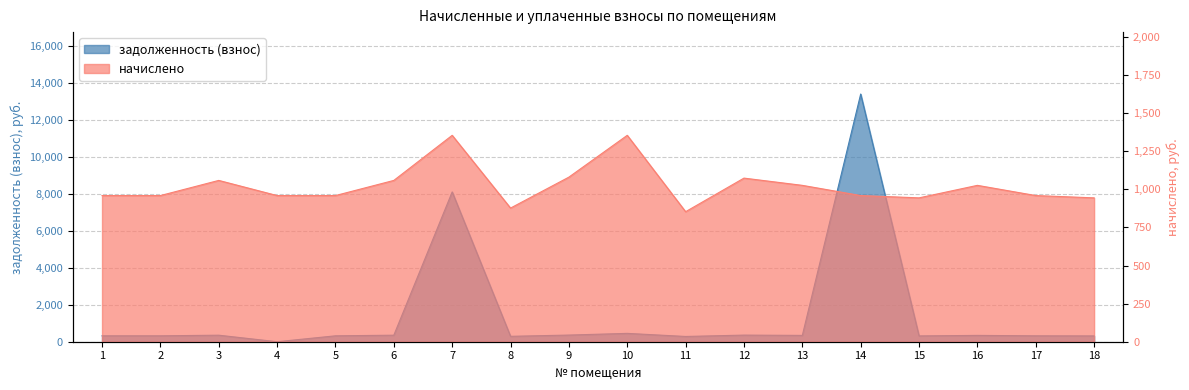

Read the задолженность (взнос) value at 10.

451.4